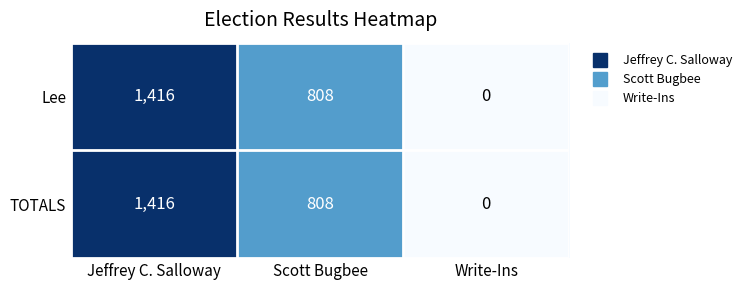

Rank the categories by Lee value from highest to lowest.

Jeffrey C. Salloway, Scott Bugbee, Write-Ins